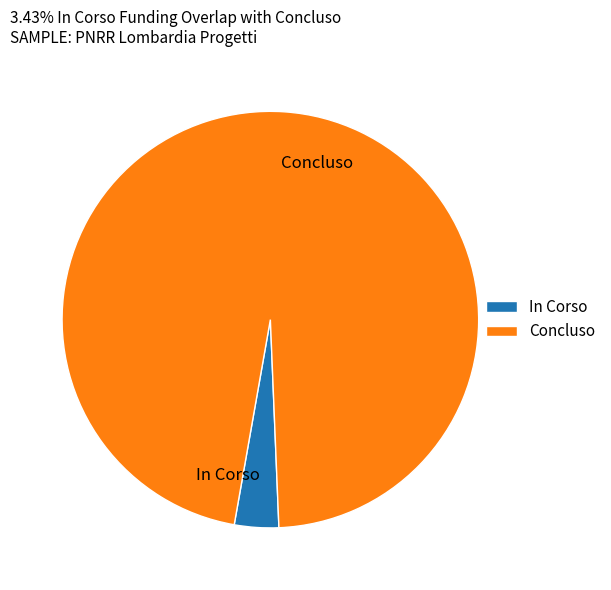

Does Concluso represent more than half of the total?

Yes